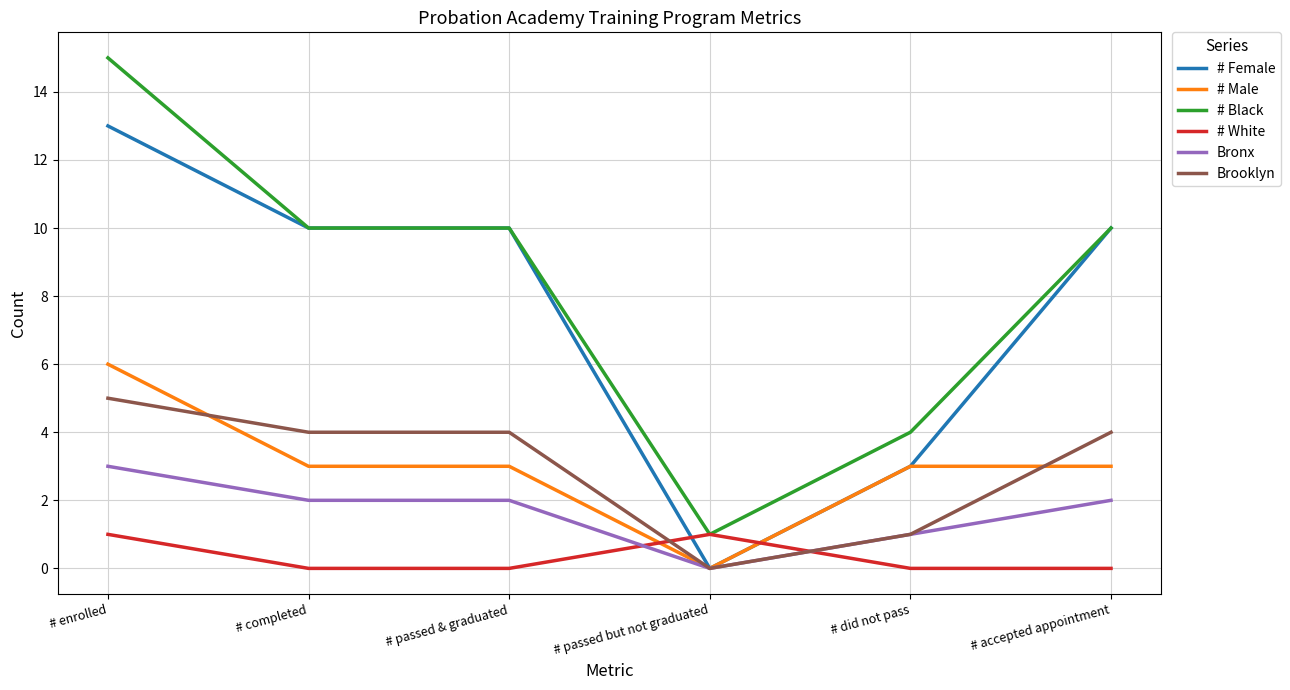

What position from the left is # passed & graduated?

3